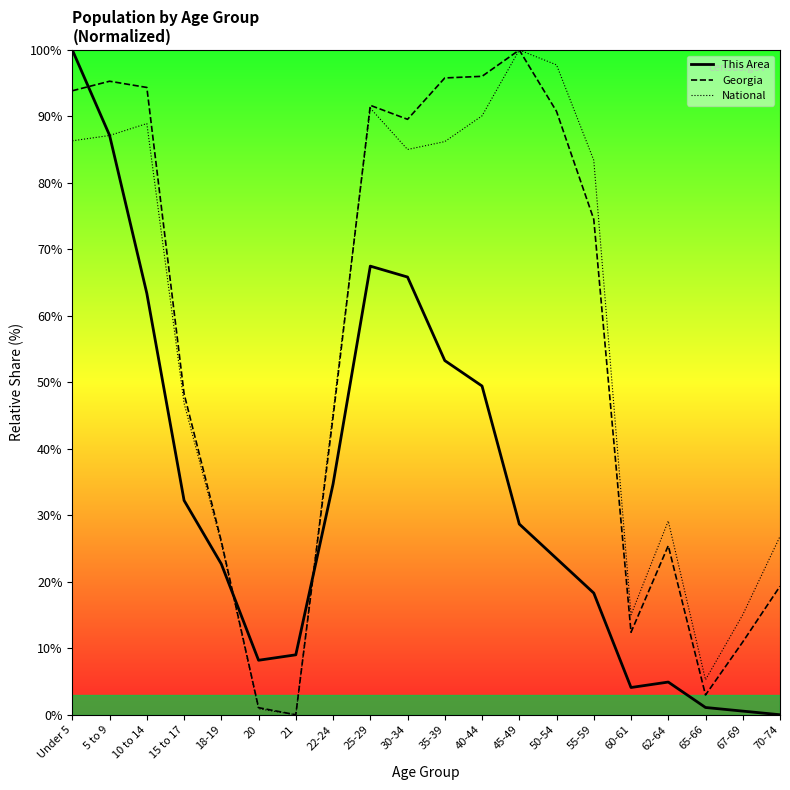

At which category is the sum across all series the highest?

Under 5